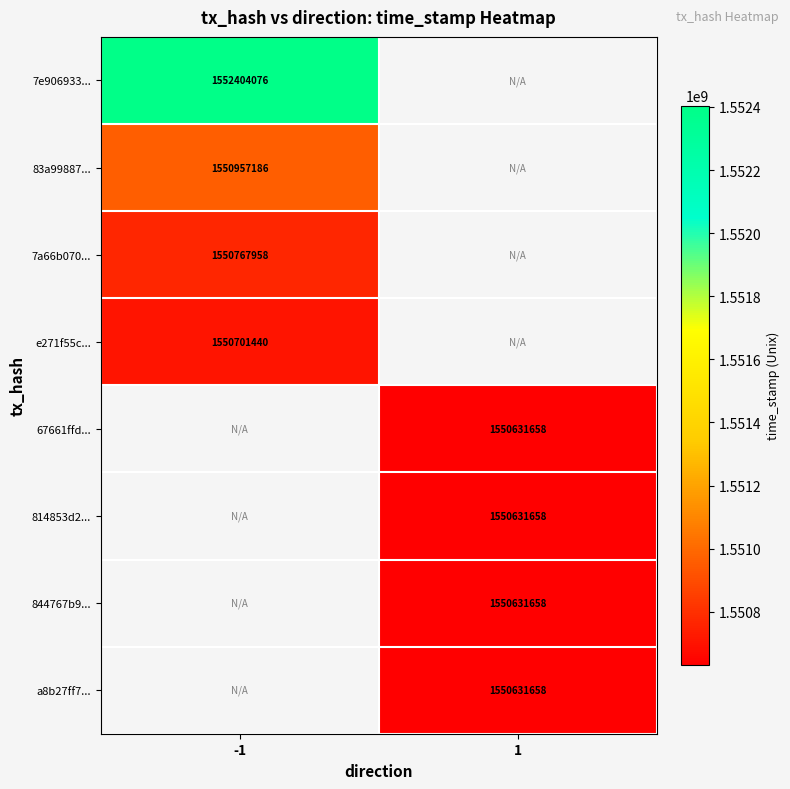

The value of e271f55c... at -1 is 1550701440. True or false?

True